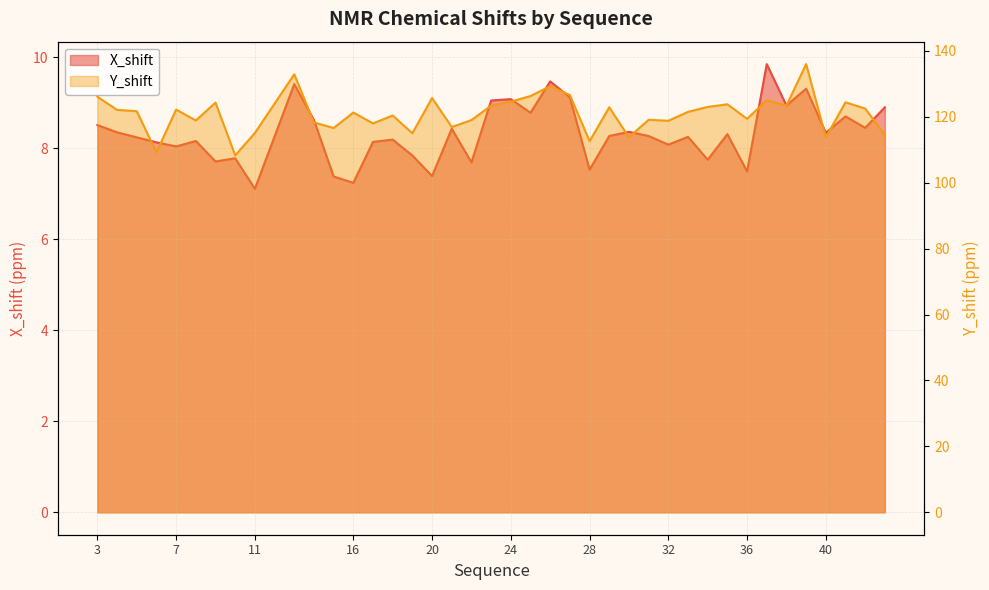

What is the sum of all Y_shift values?

4836.7